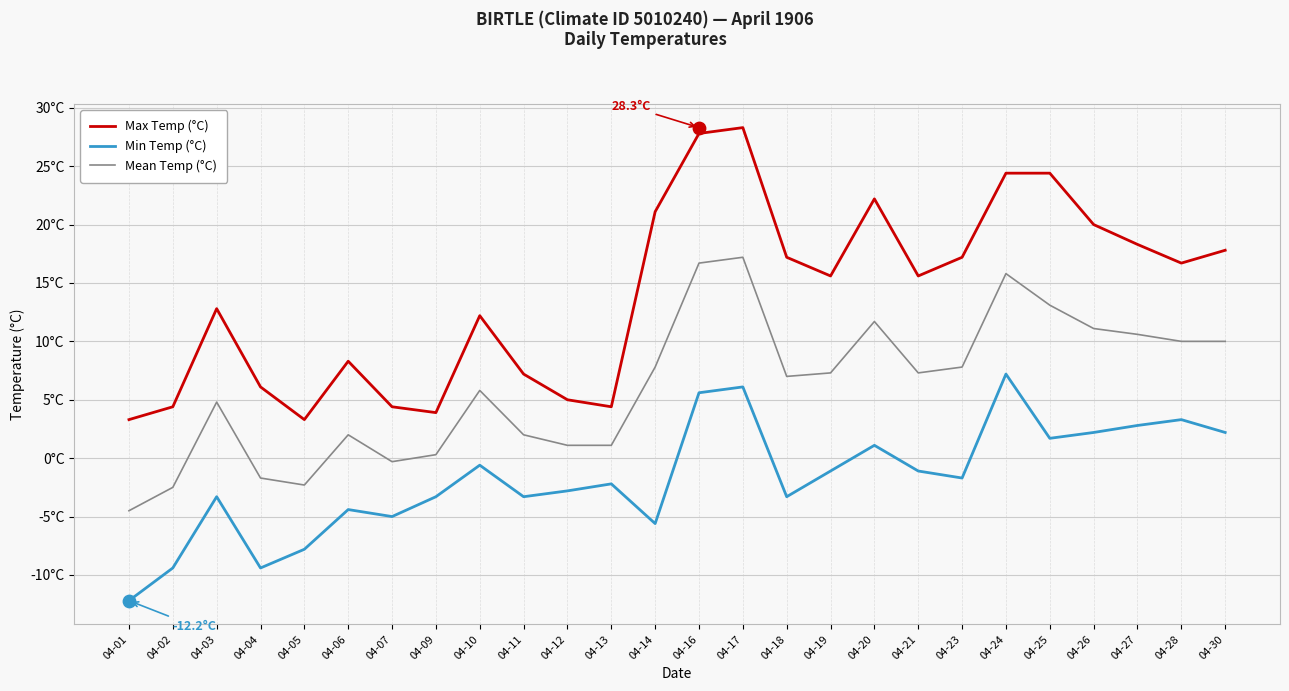

What are all the series names shown in the legend?

Max Temp (°C), Min Temp (°C), Mean Temp (°C)